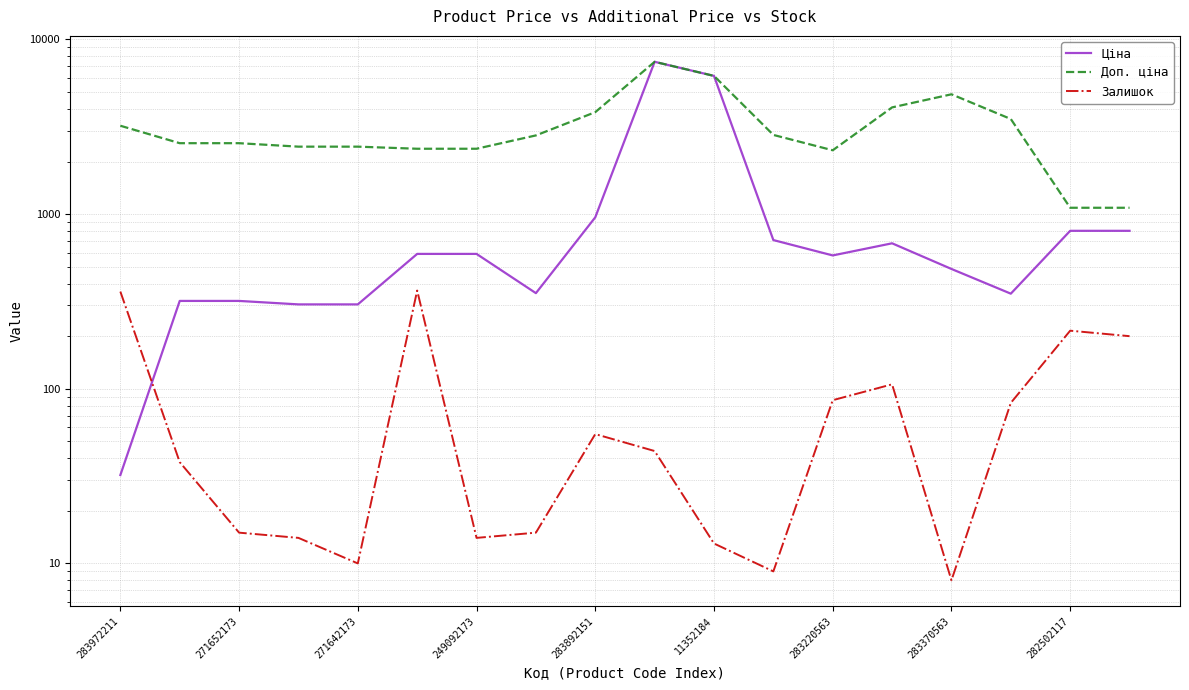

Does the chart display data point markers on the line(s)?

No